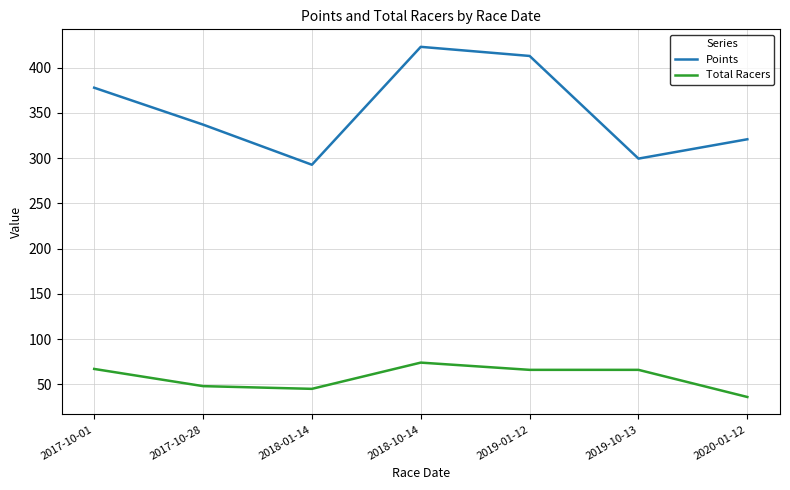

What is the approximate value of Points at 2020-01-12?

320.8